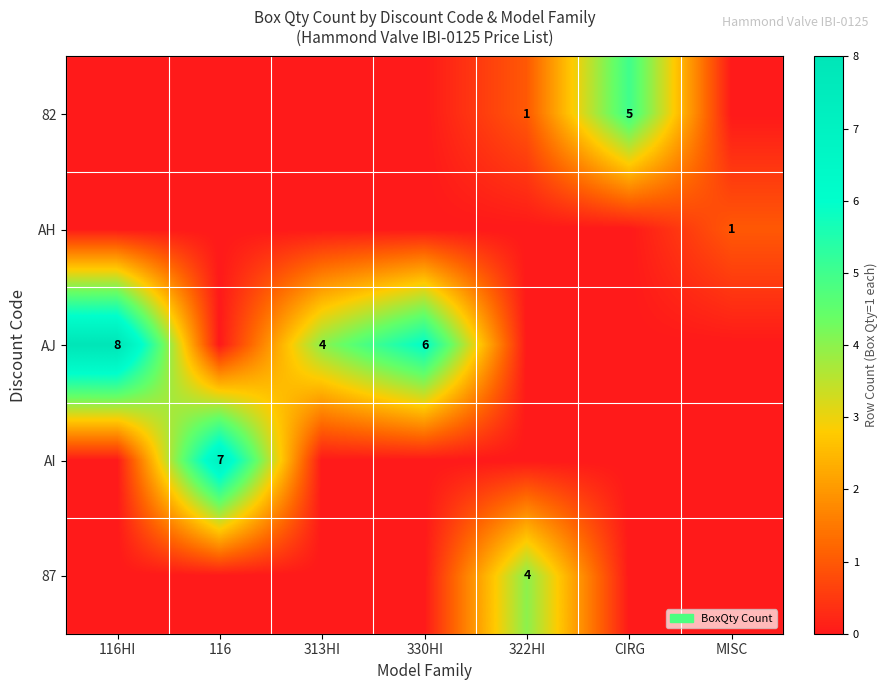

True or false: 82 has a value of 5 at CIRG.

True